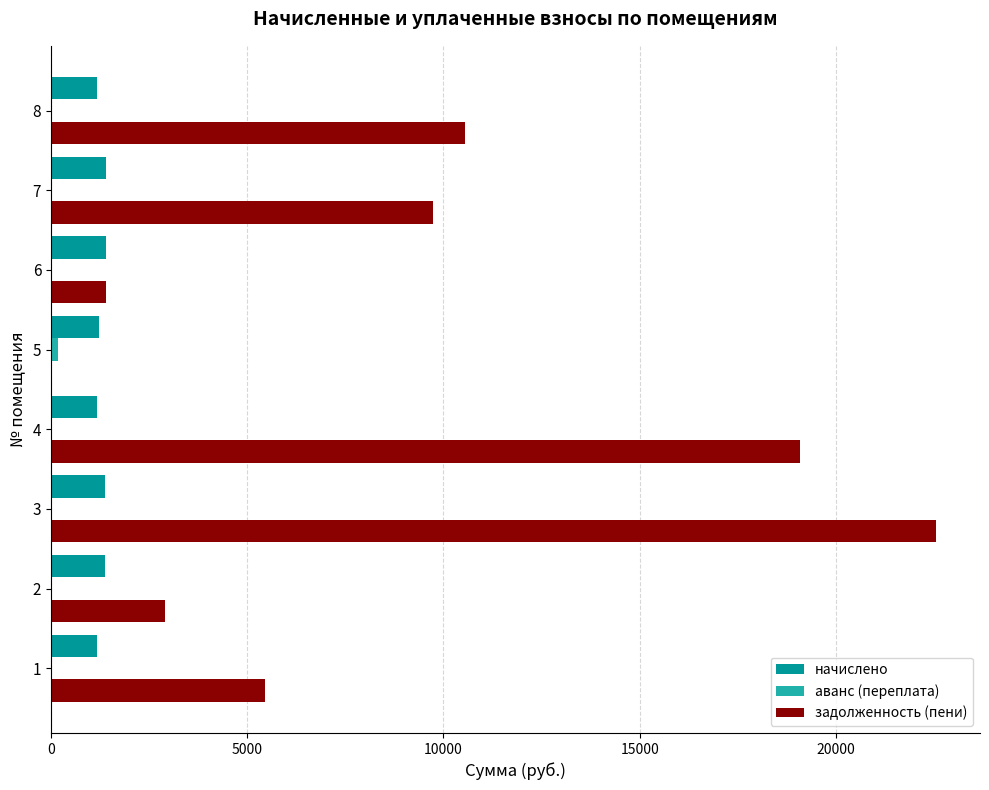

At which category is the sum across all series the highest?

3